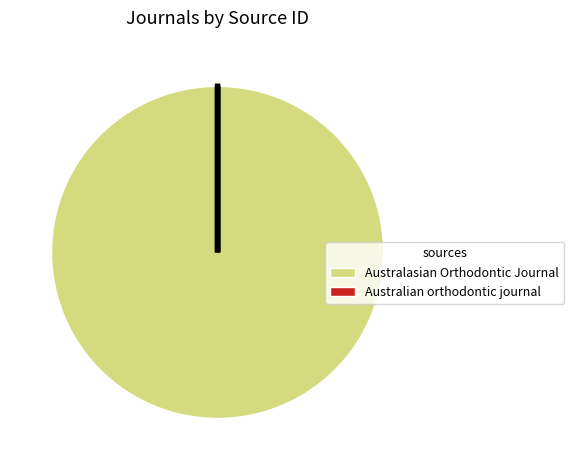

What is the largest slice in the pie chart?

Australasian Orthodontic Journal